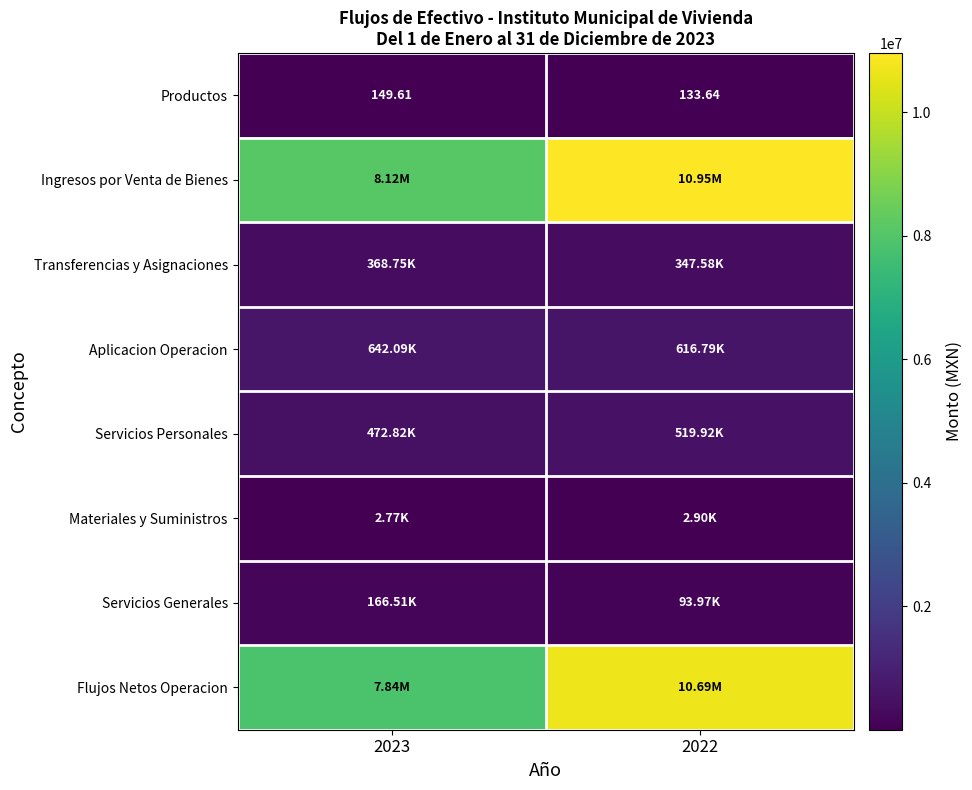

At which label does Ingresos por Venta de Bienes reach its minimum?

2023